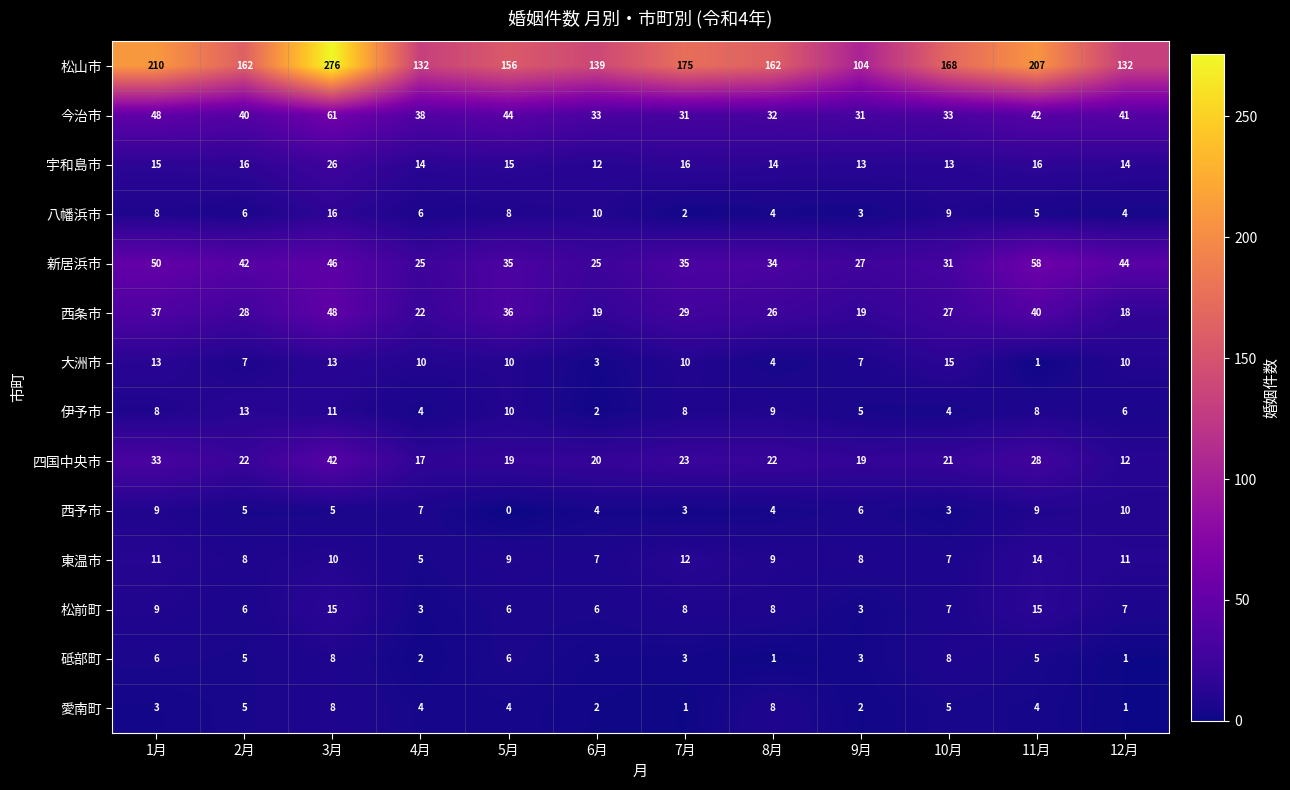

What is the average value of the 今治市 series?

40